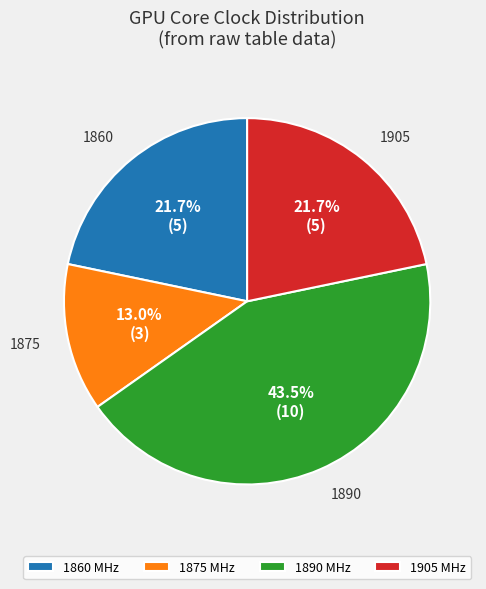

Is 1875 MHz the majority of the pie?

No